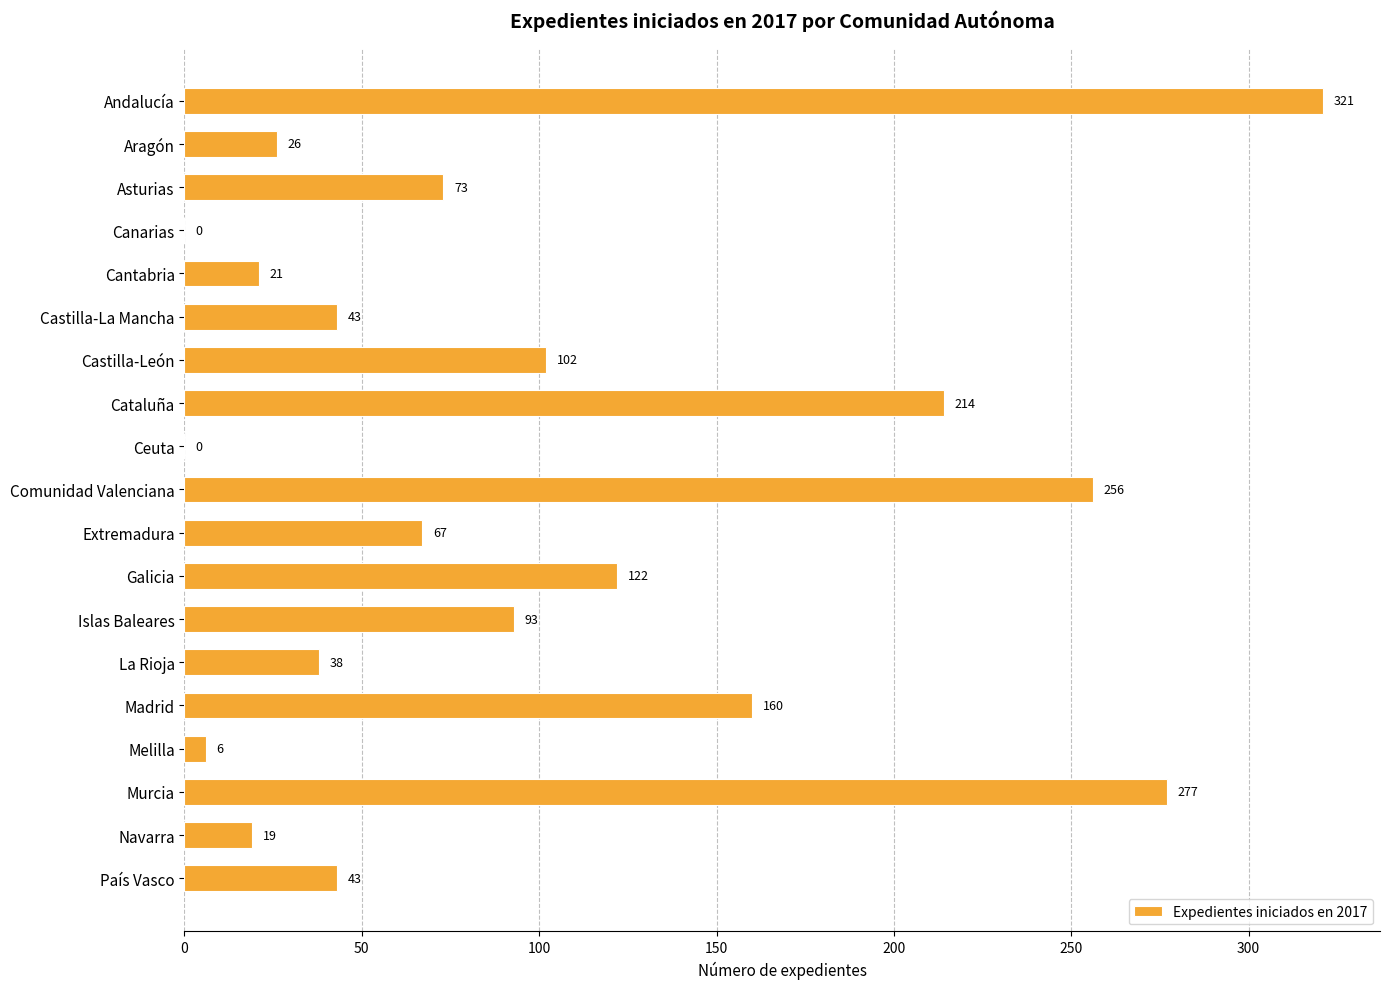

How many positive values are there?

17